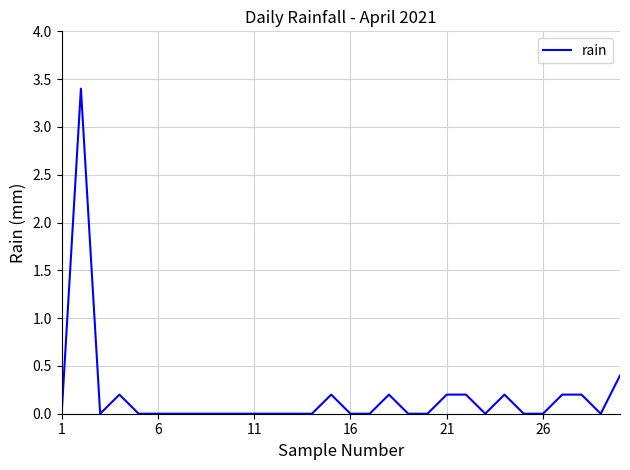

What is the greatest value displayed?

3.4